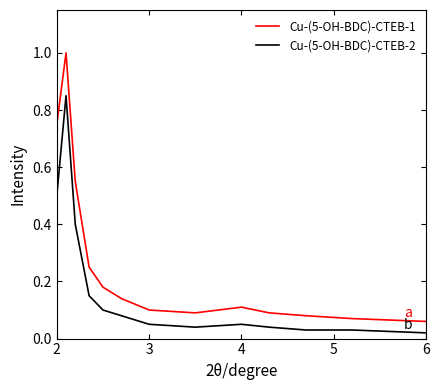

Rank the series by their maximum value, from highest to lowest.

Cu-(5-OH-BDC)-CTEB-1, Cu-(5-OH-BDC)-CTEB-2